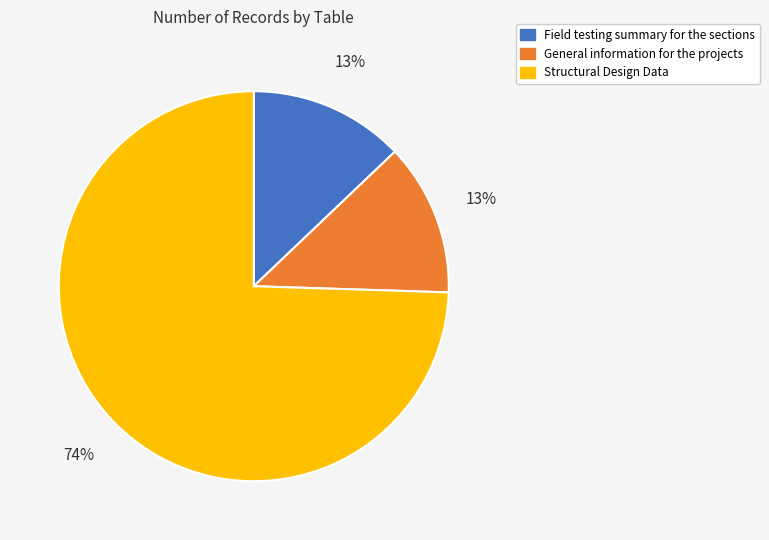

How many segments does this pie chart have?

3